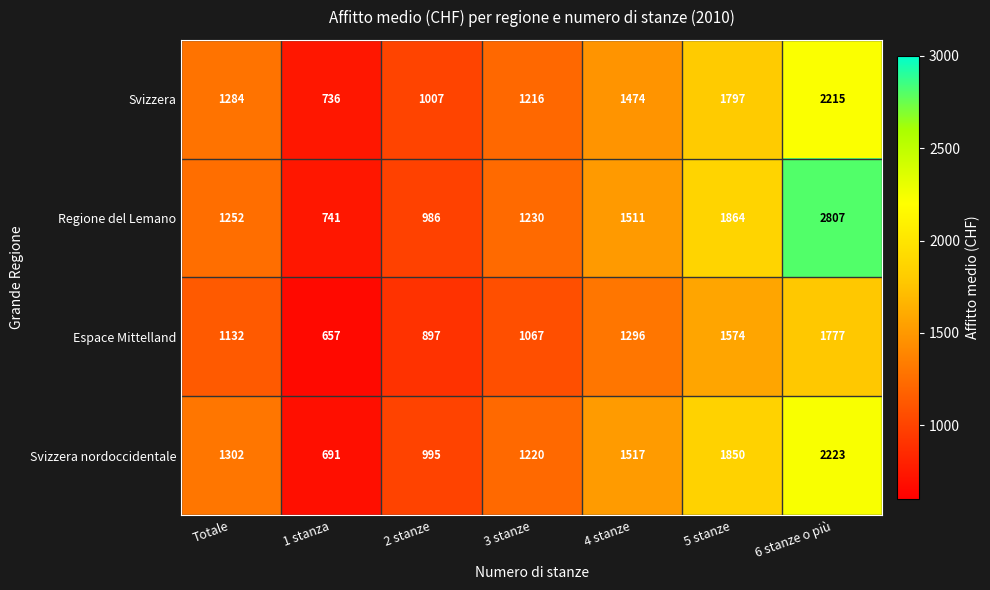

What is the difference between the maximum and second lowest values in the Svizzera series?

1208